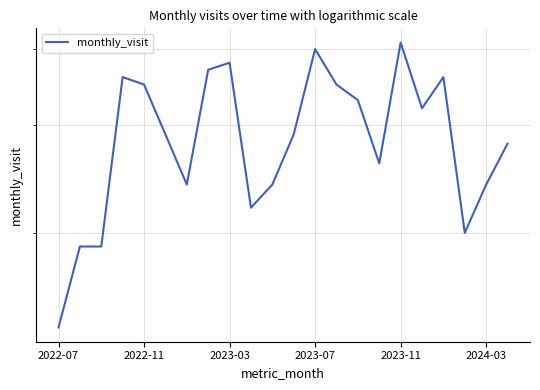

Read the value at 11, to the nearest 5.

30